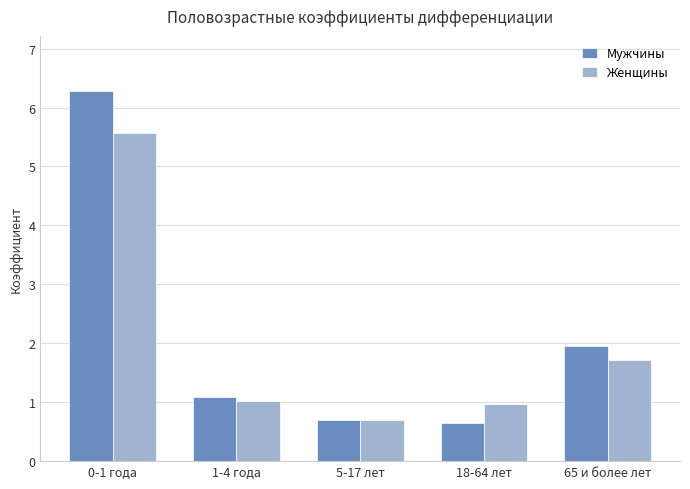

Between 1-4 года and 65 и более лет, which series saw the biggest shift?

Мужчины